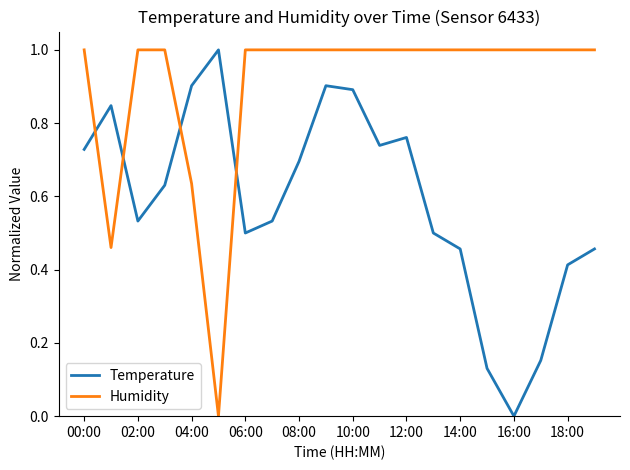

Which series has the largest total across all categories?

Humidity